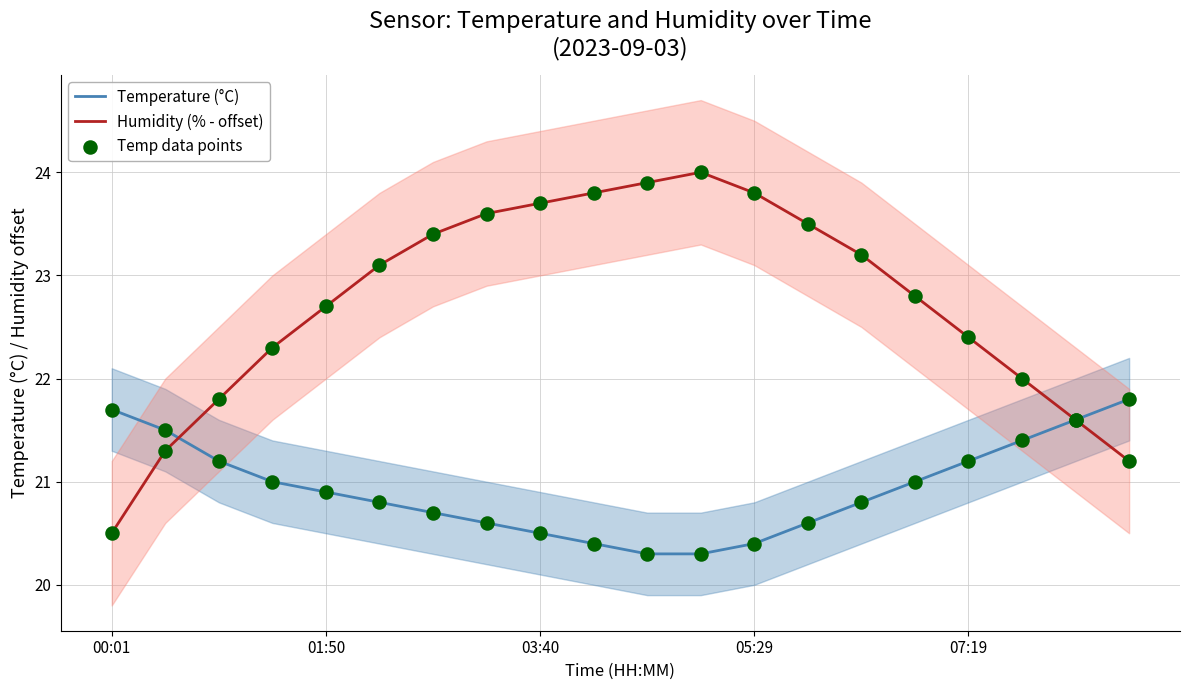

Which series reaches the minimum Y coordinate?

Temperature (°C)